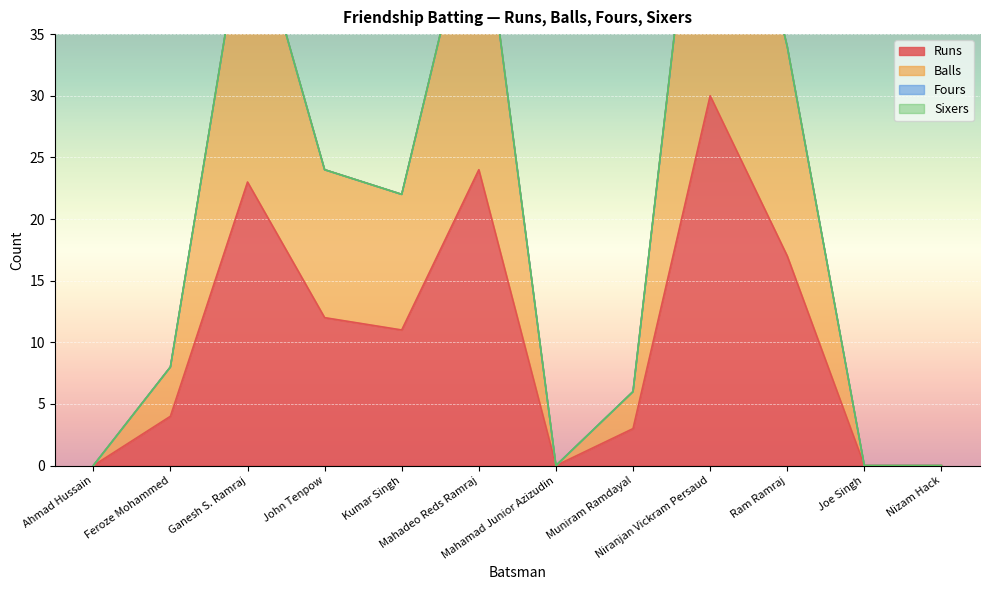

True or false: Balls has a value of 0 at Nizam Hack.

True